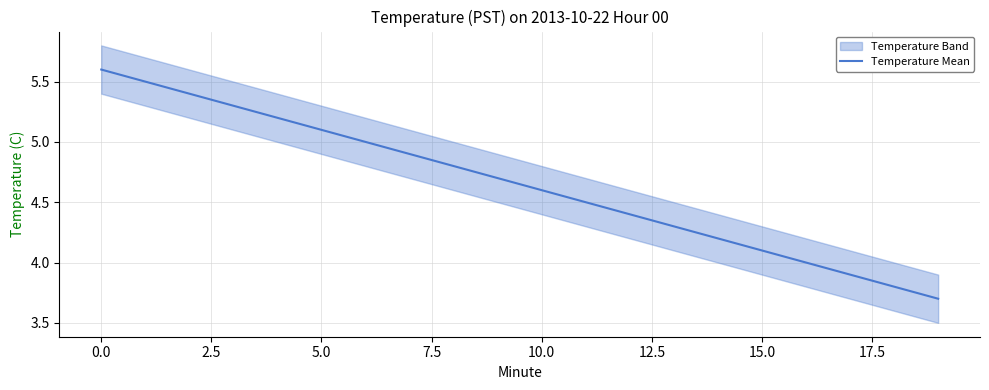

True or false: Temperature Mean has a value of 4.6 at 10.0.

True